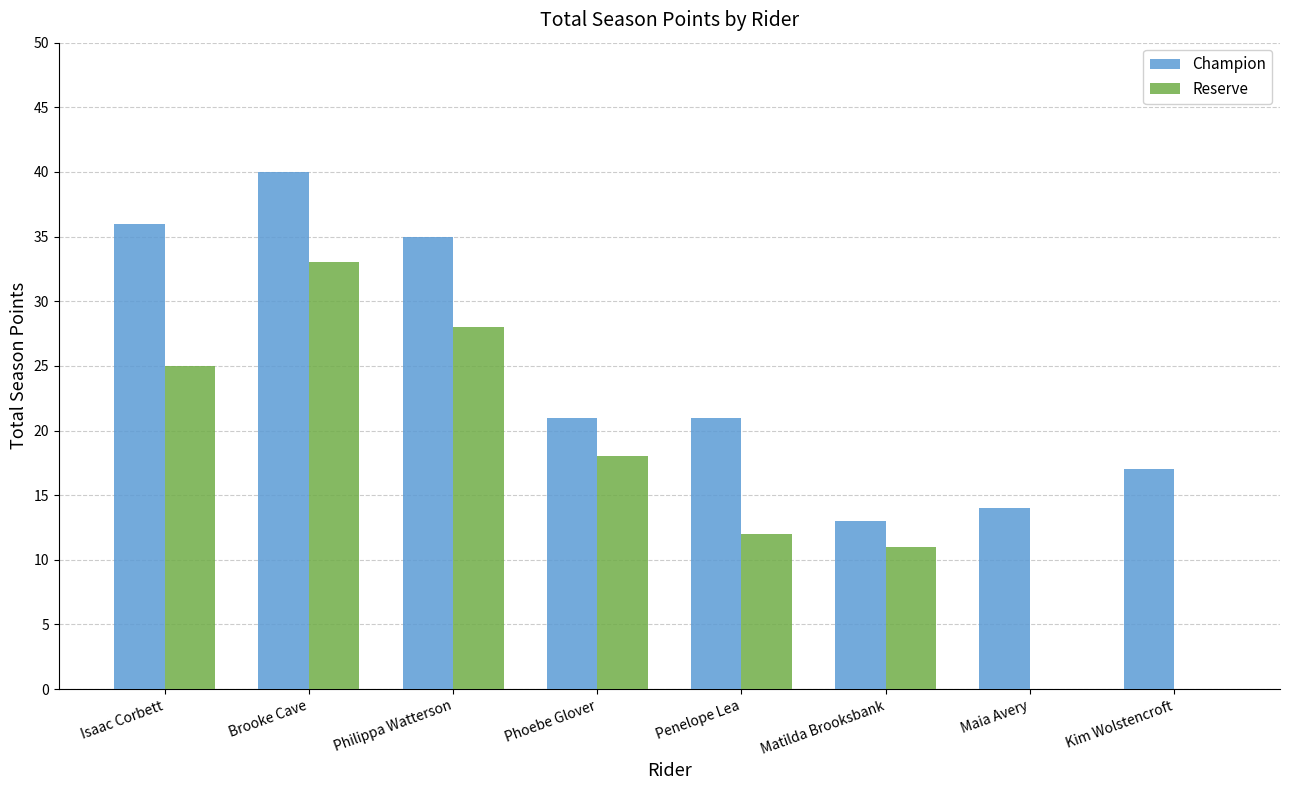

Is the value of Reserve at Matilda Brooksbank greater than the value of Champion at Philippa Watterson?

No